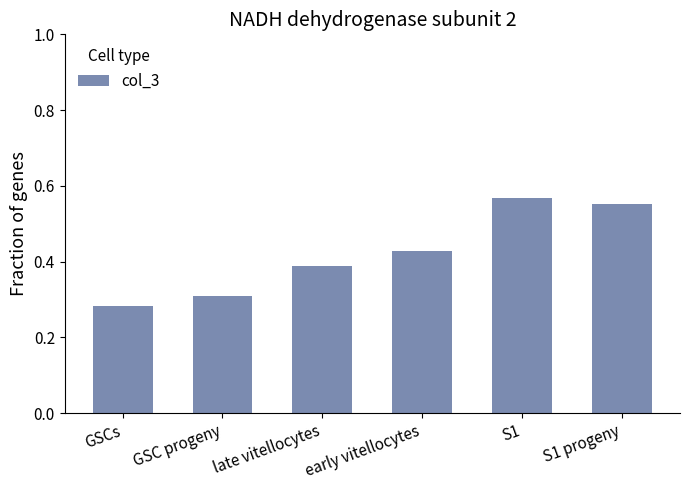

The value at S1 is 0.3. True or false?

False